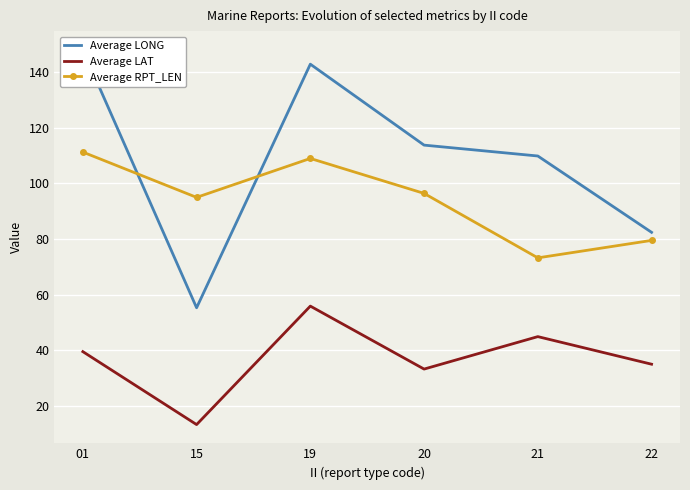

Rank the series by their maximum value, from lowest to highest.

Average LAT, Average RPT_LEN, Average LONG